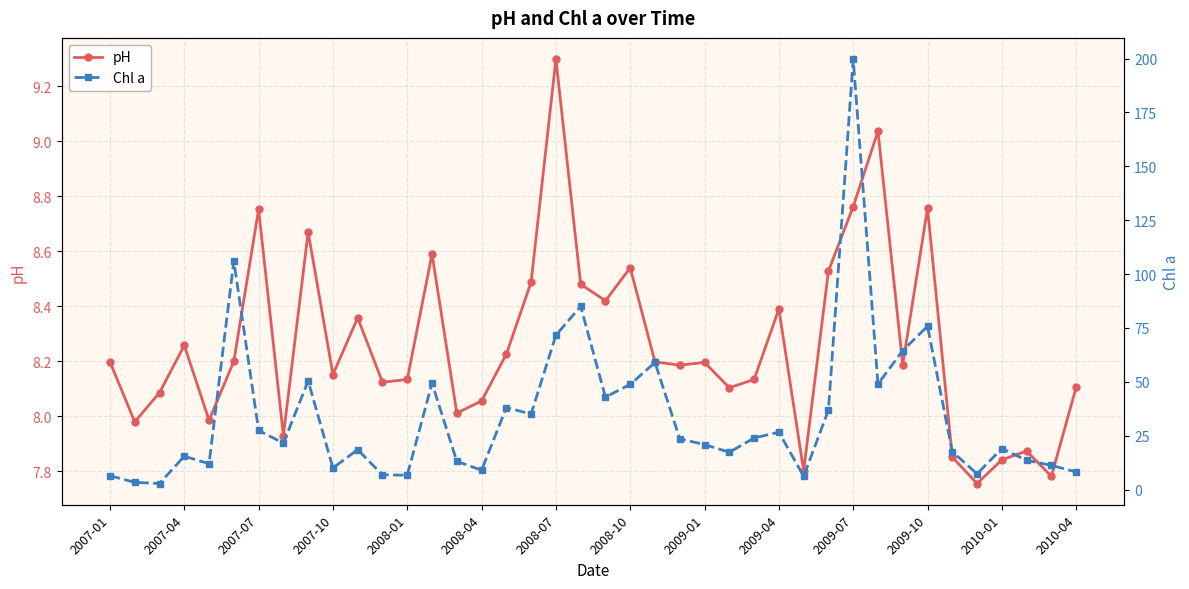

Which series has the largest range (max minus min)?

Chl a